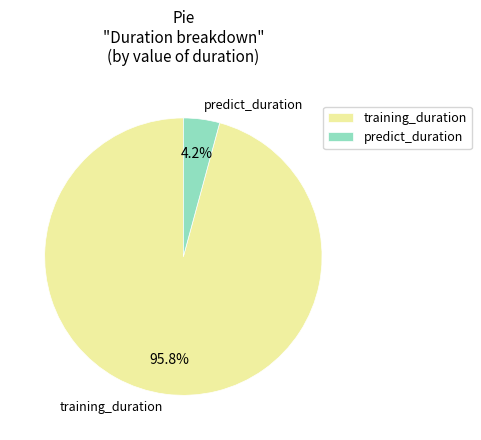

Combined, what portion of the pie is training_duration and predict_duration?

100.0%